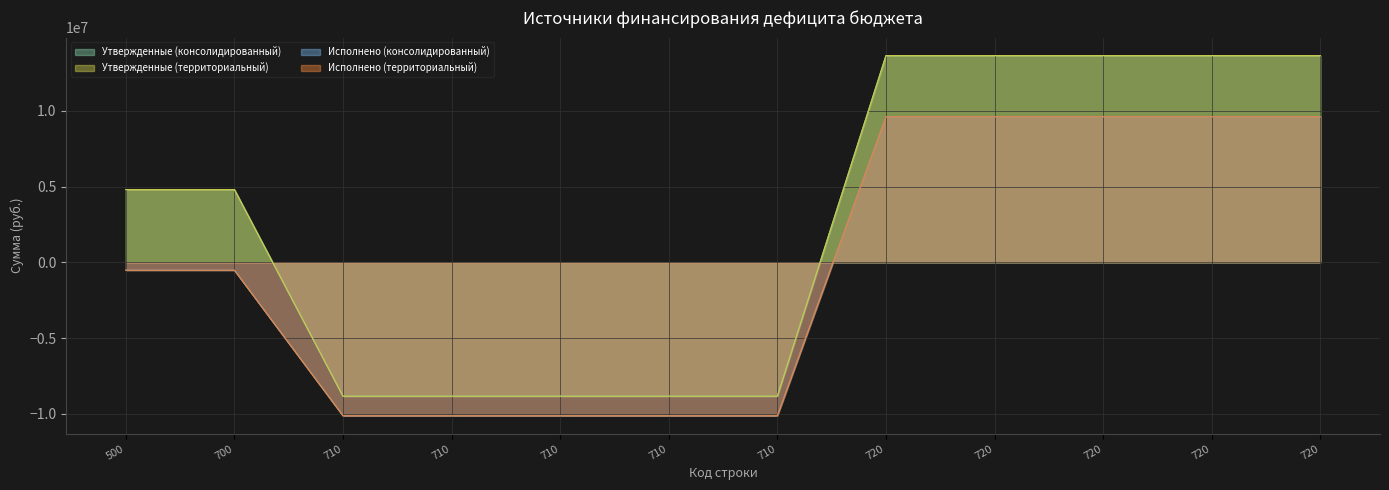

Which category has the lowest value across all series?

710